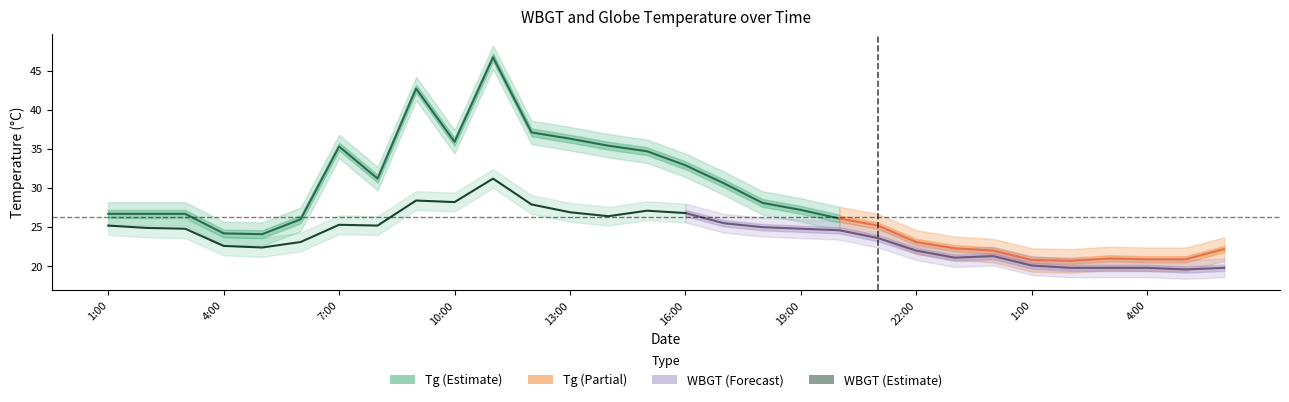

Where does the Tg series first go above 26?

1:00